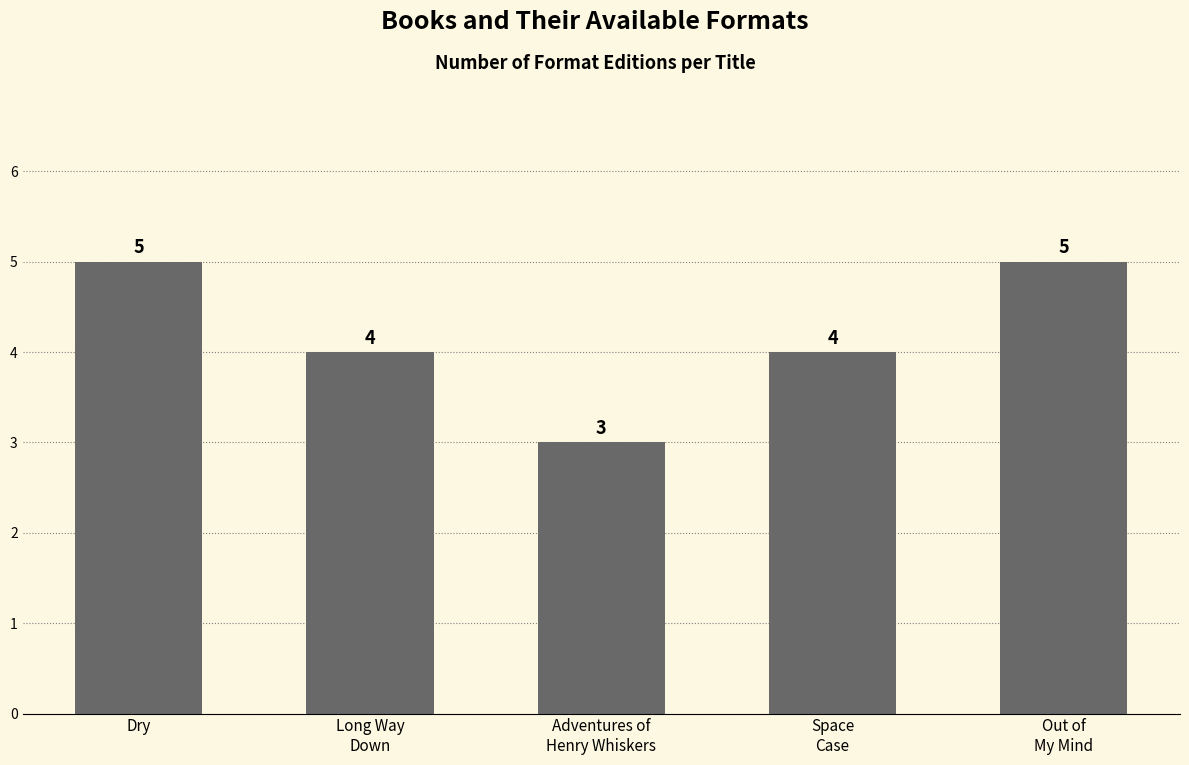

Approximately how many times larger is the value at Space
Case compared to Dry?

0.8